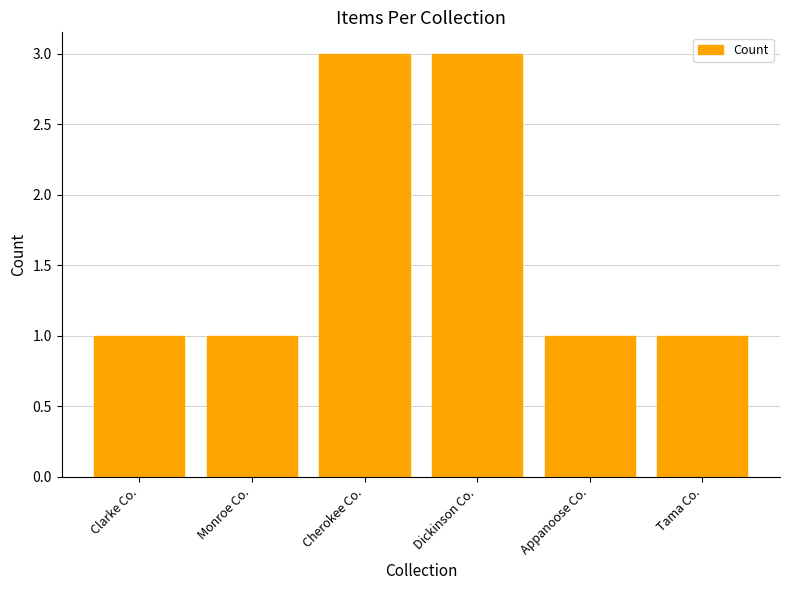

What is the sum of all values?

10